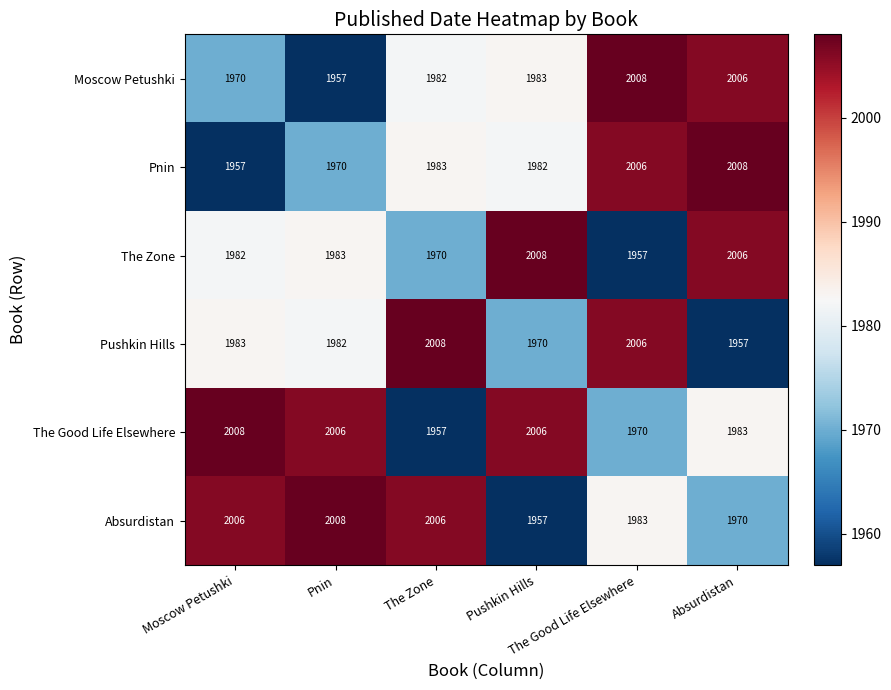

At how many categories does at least one series exceed 1992?

6